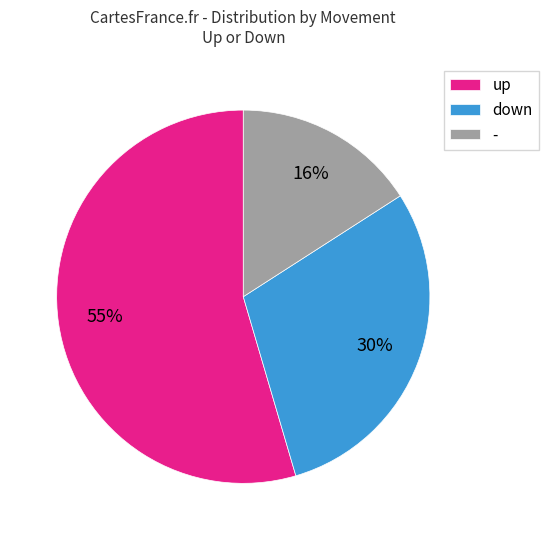

To the nearest percent, what is the difference between the - and up slice percentages?

39%